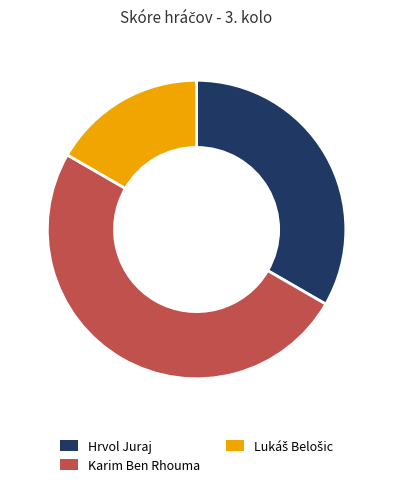

Which has a higher value, Hrvol Juraj or Karim Ben Rhouma?

Karim Ben Rhouma